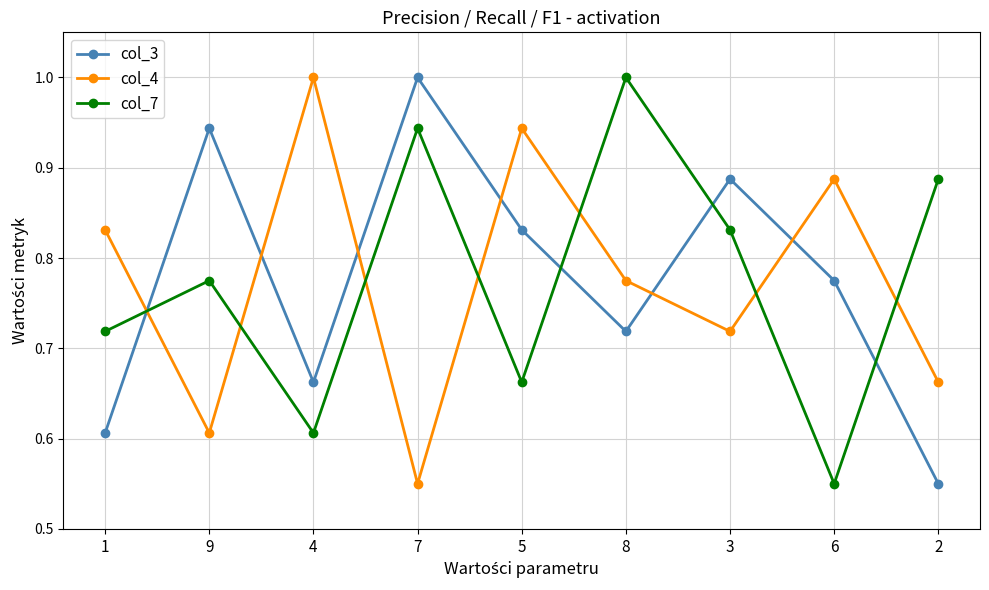

What is the maximum value shown in the chart?

1.0